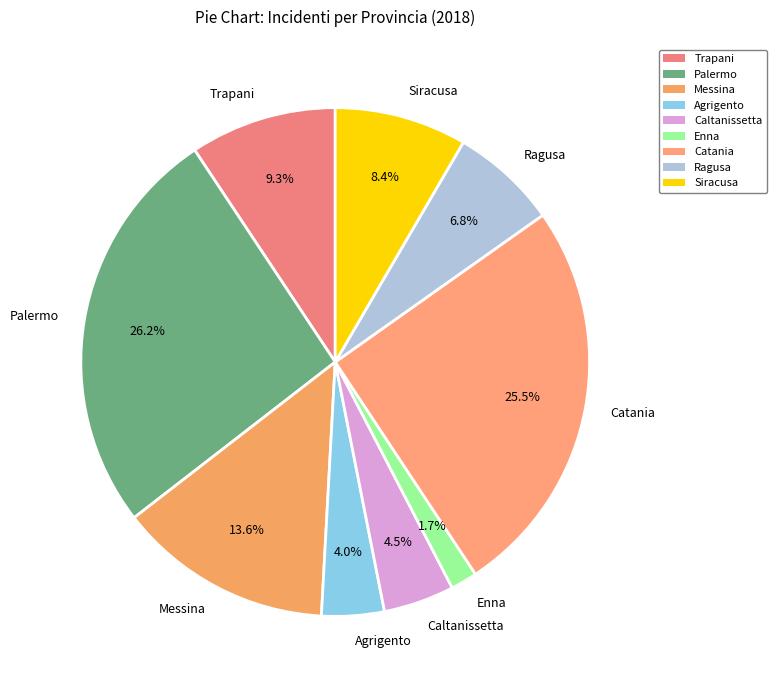

To the nearest percent, what is the combined percentage of Messina and Enna?

15%